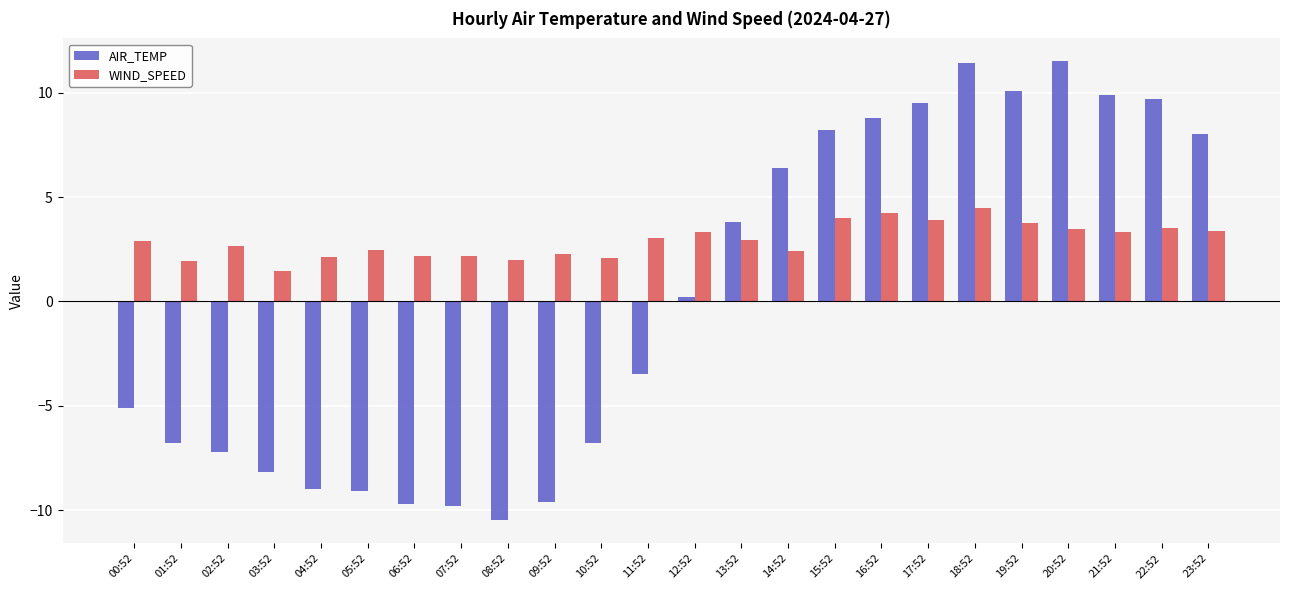

What position from the left is 09:52?

10